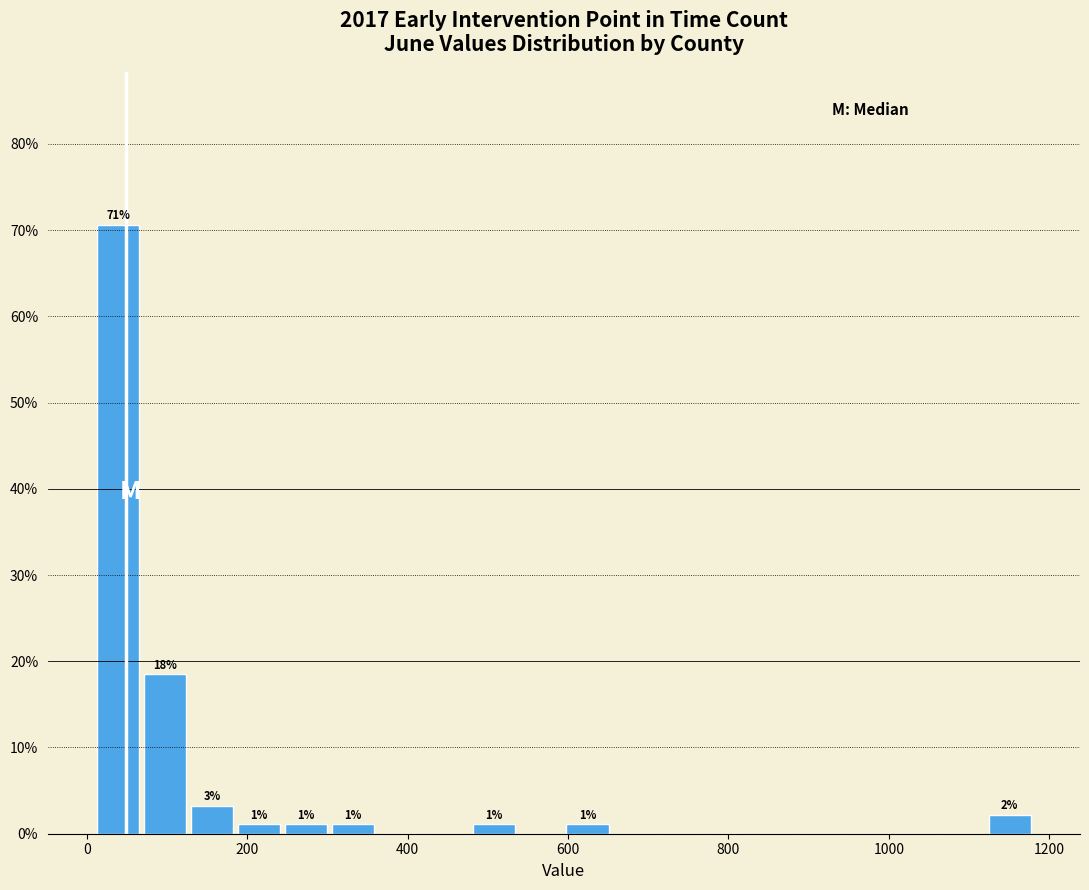

Read against the x-axis, roughly where is the centre of the tallest bar?

40